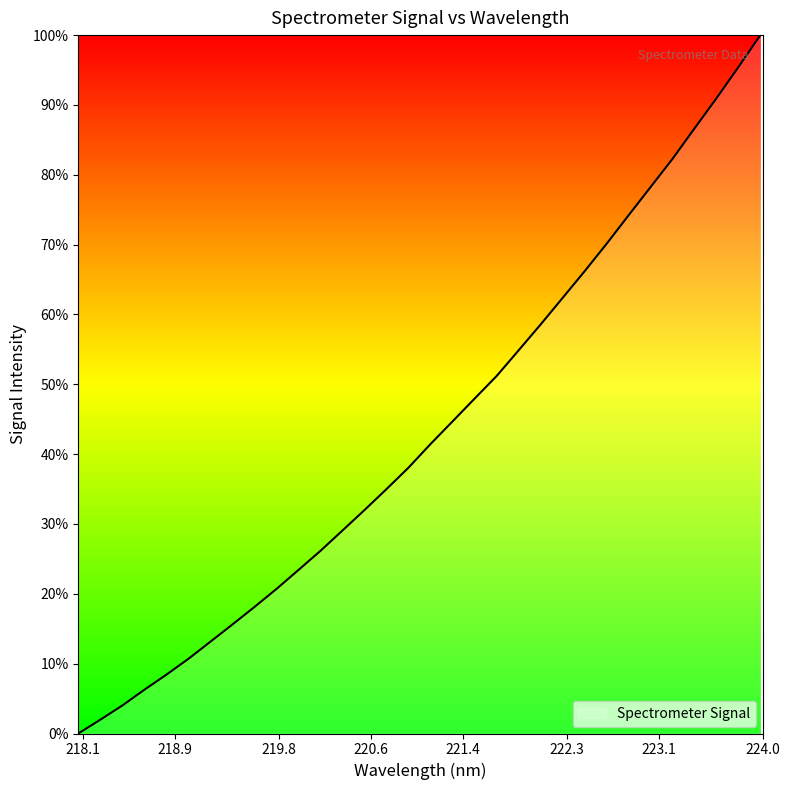

Does the chart have visible grid lines?

No